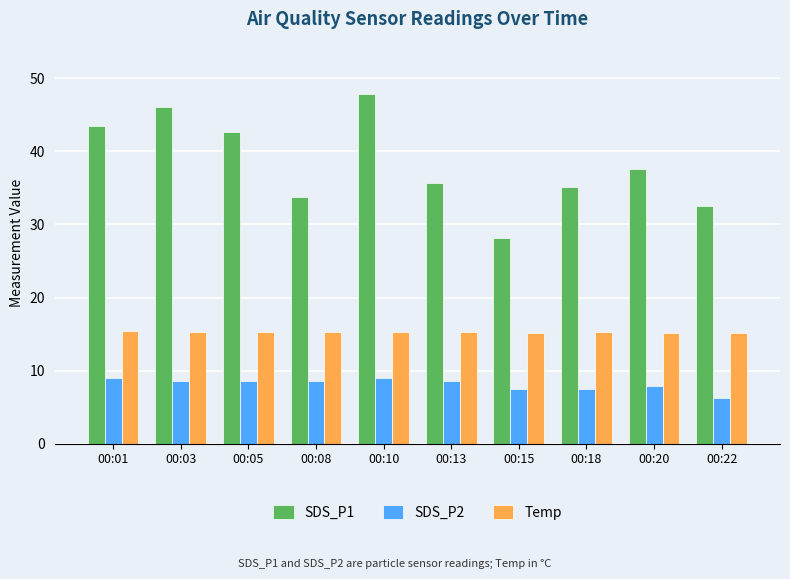

Which series has the widest spread of values?

SDS_P1